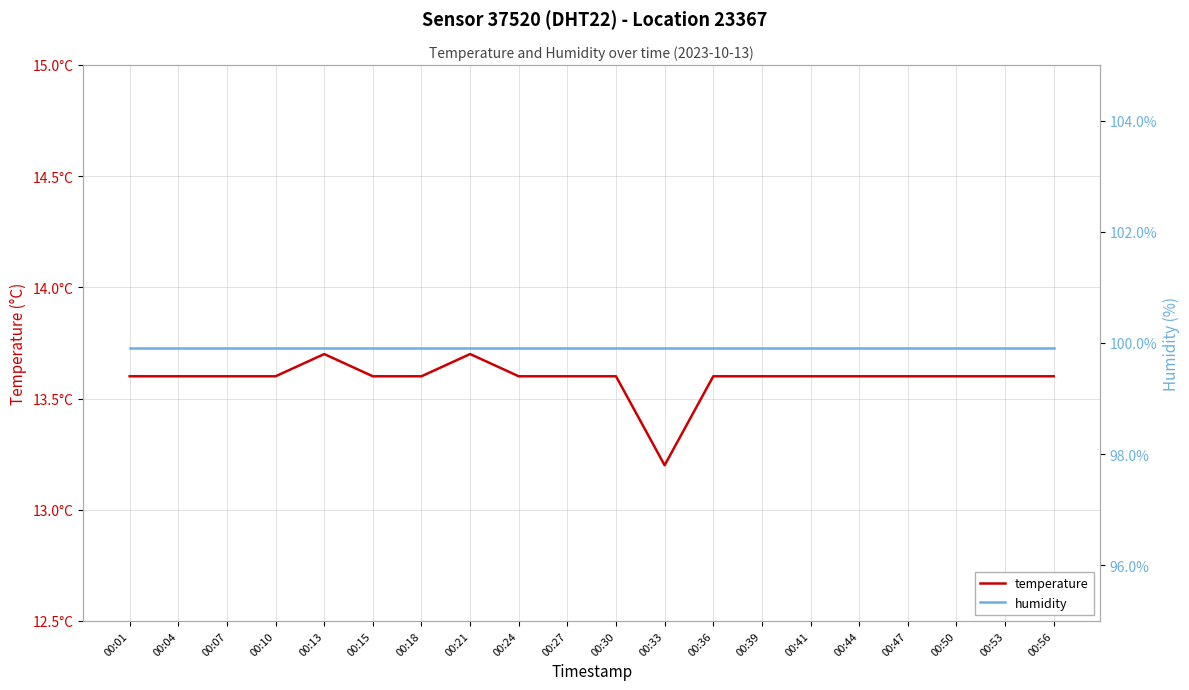

What is the lowest value of the temperature series?

13.2